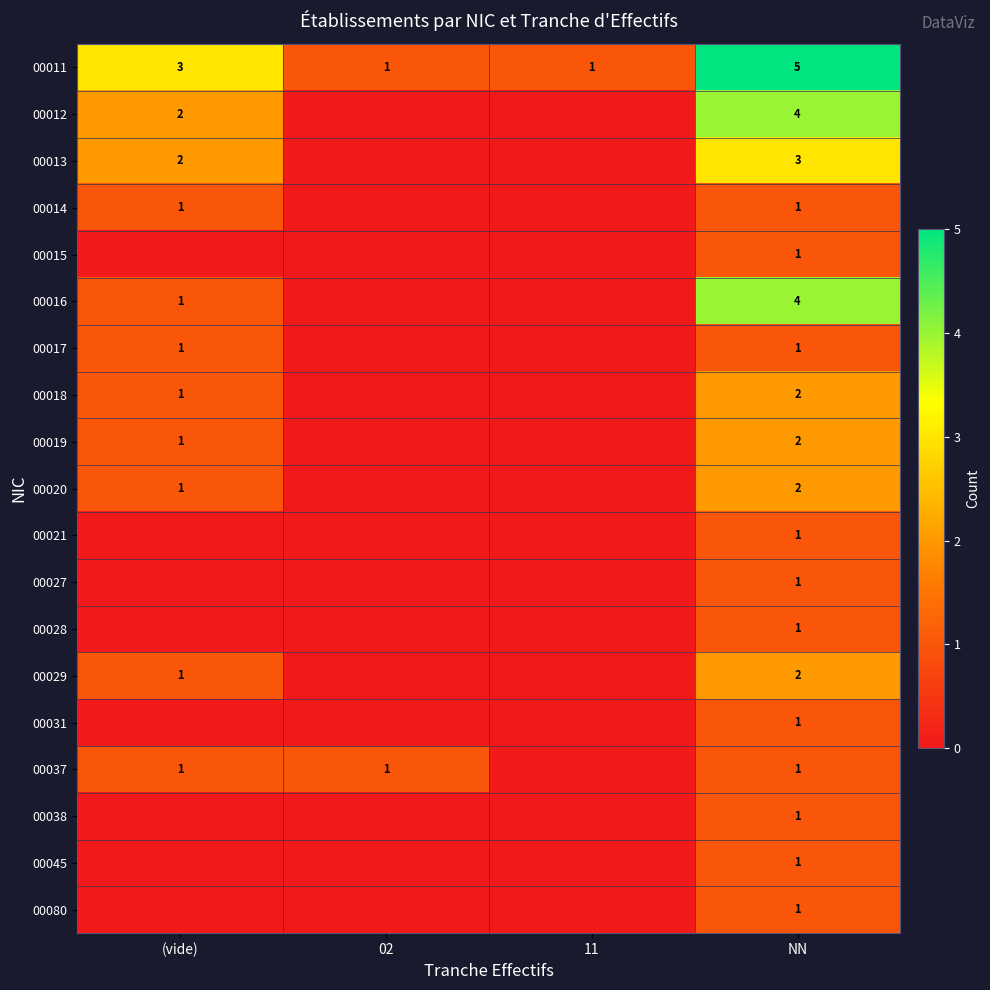

Is it true that 00031 equals 1 at NN?

True